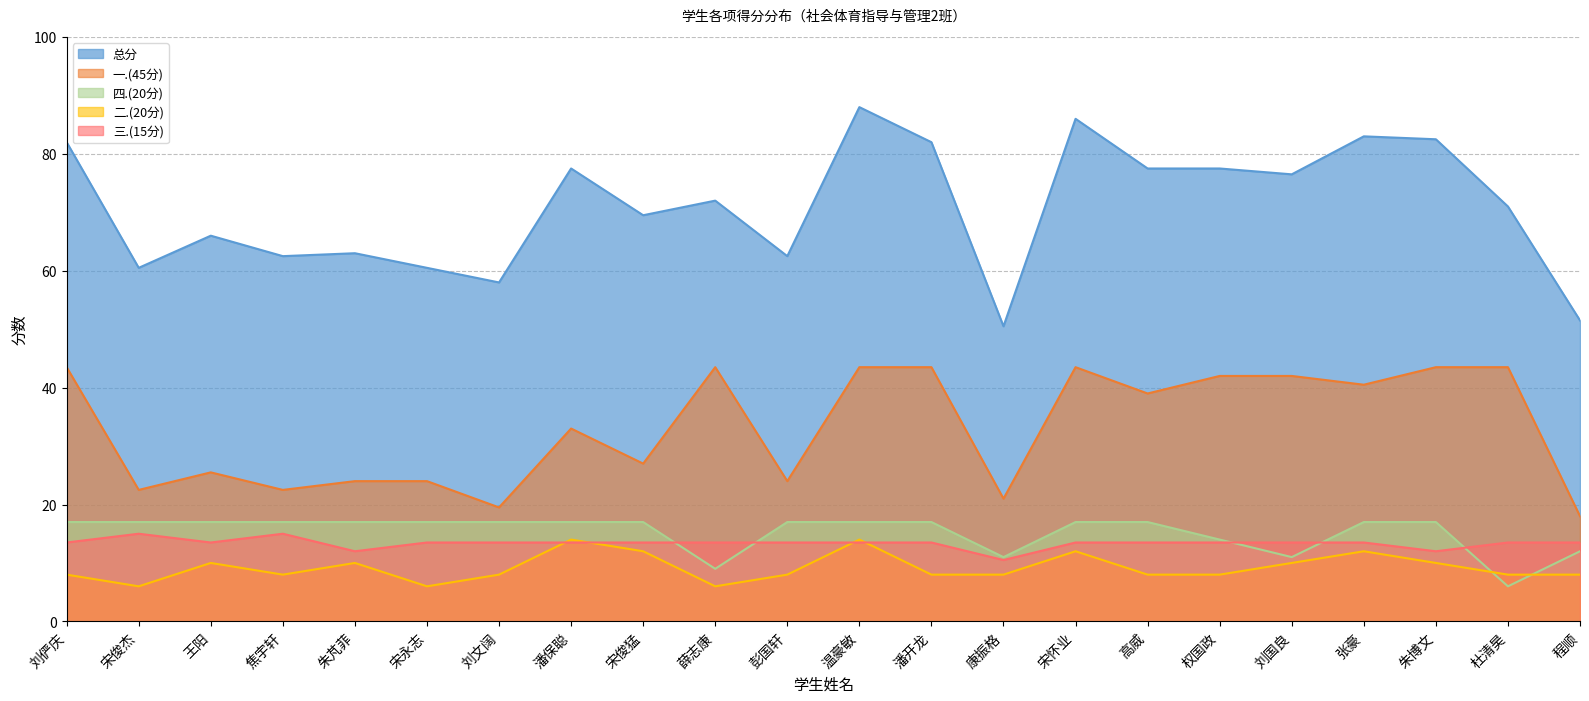

True or false: 三.(15分) has more than 1 points higher than both neighbors.

True